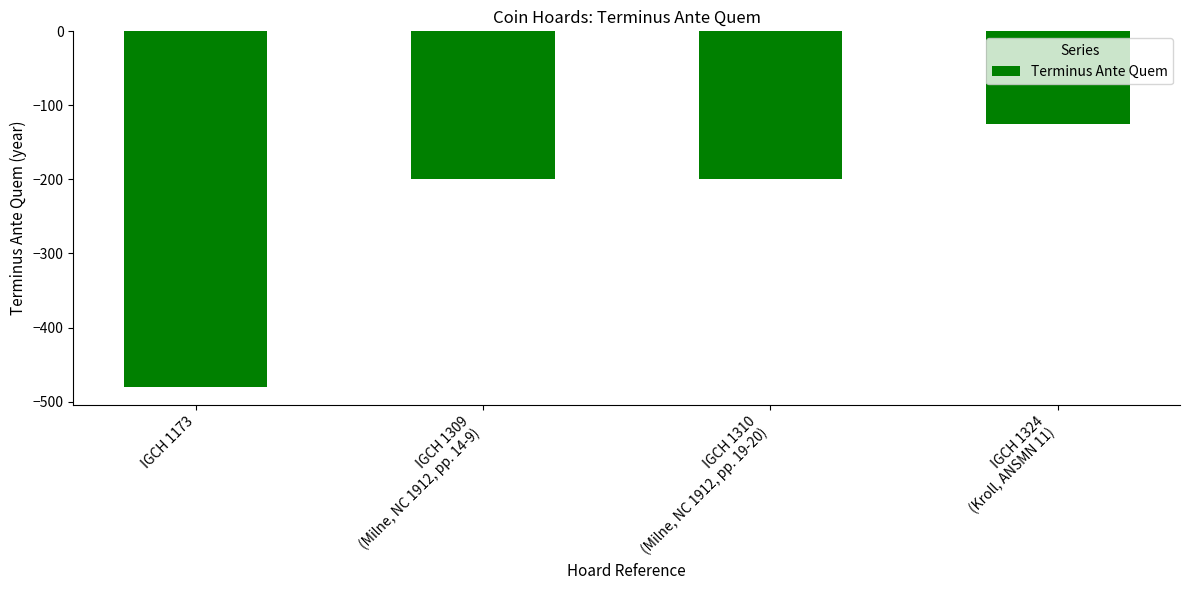

Are the bars grouped side by side (vs. stacked)?

No